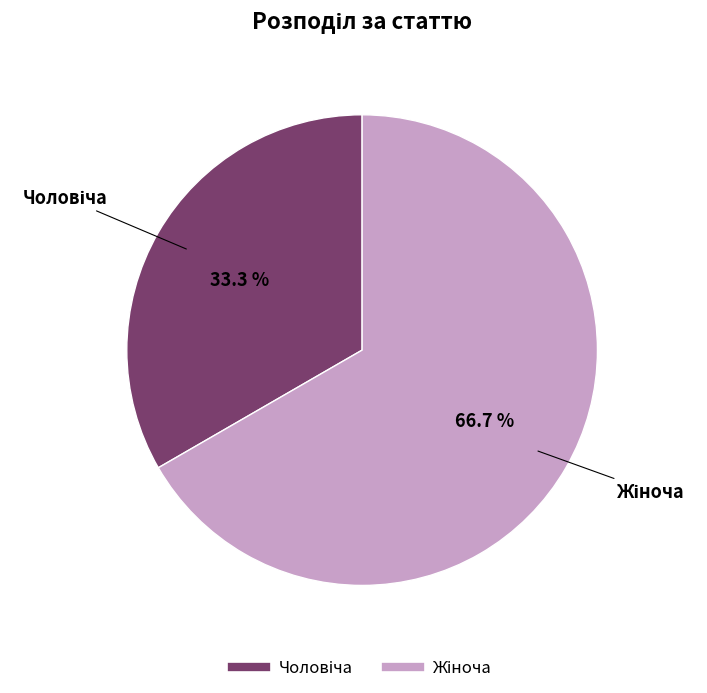

Is there any slice that represents more than half of the pie?

Yes